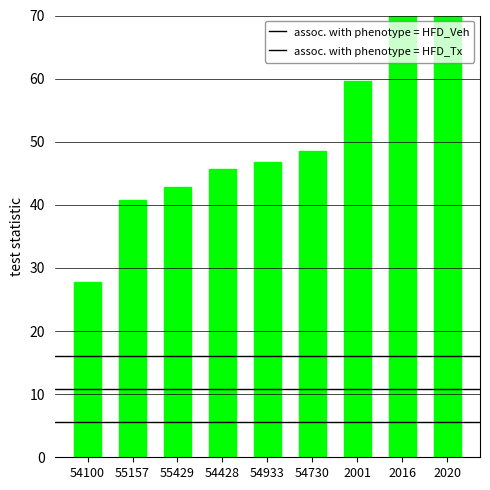

What is the spread (max minus min) of values at 54428?

45.7